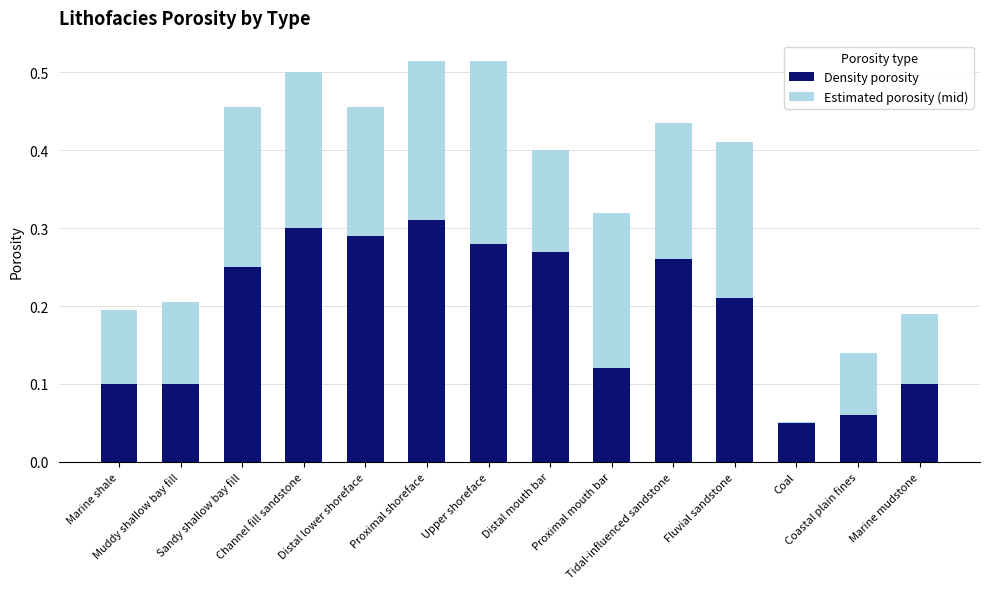

Which series has the widest spread of values?

Density porosity